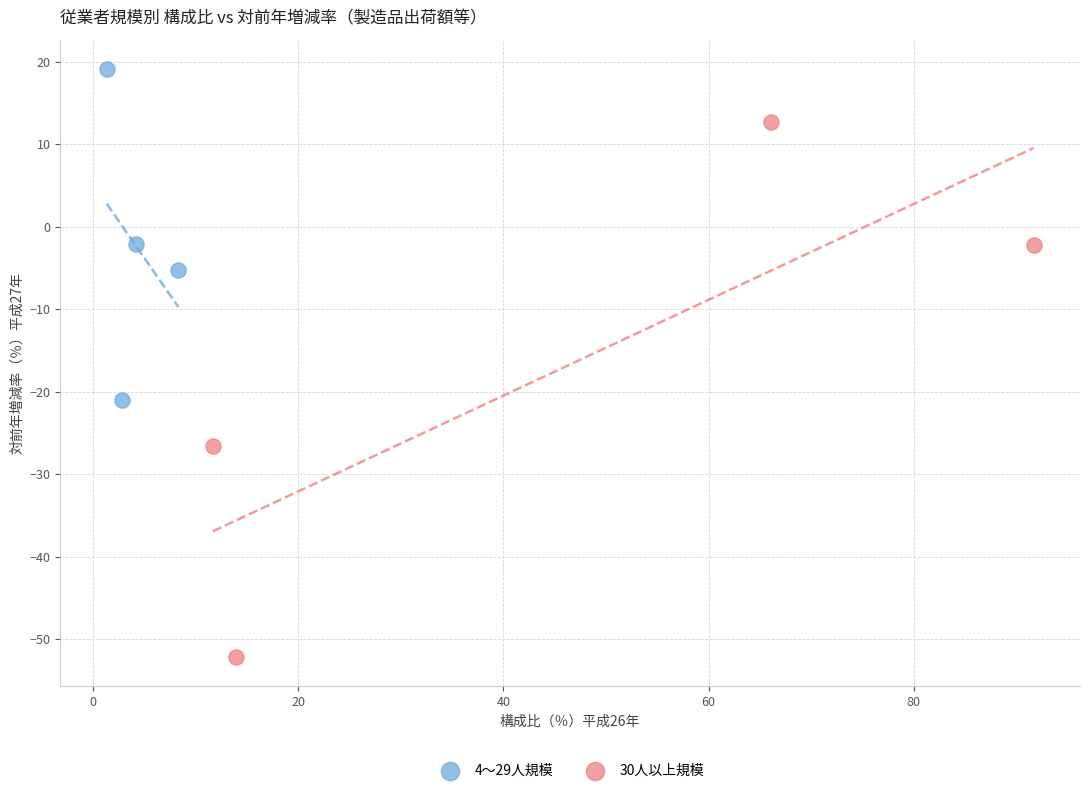

What are all the series names shown in the legend?

4～29人規模, 30人以上規模